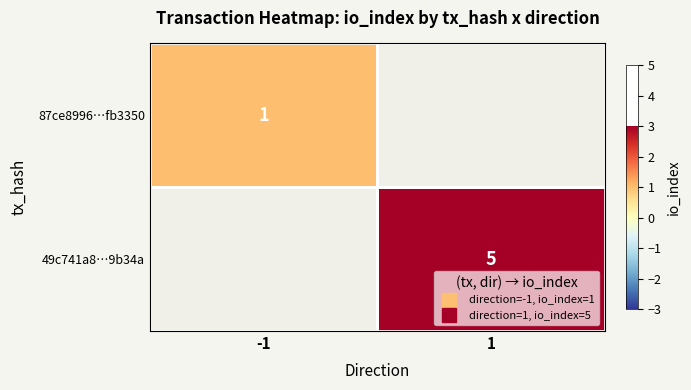

Count the number of data series in this chart.

2